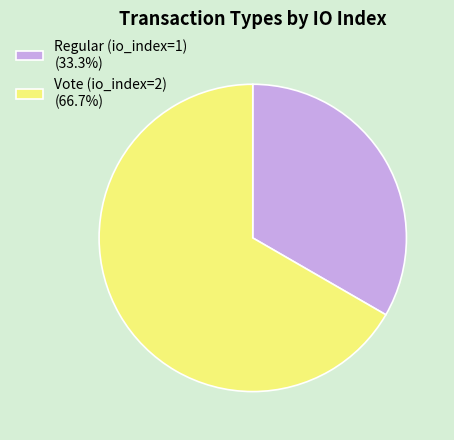

What is the largest slice in the pie chart?

Vote (io_index=2)